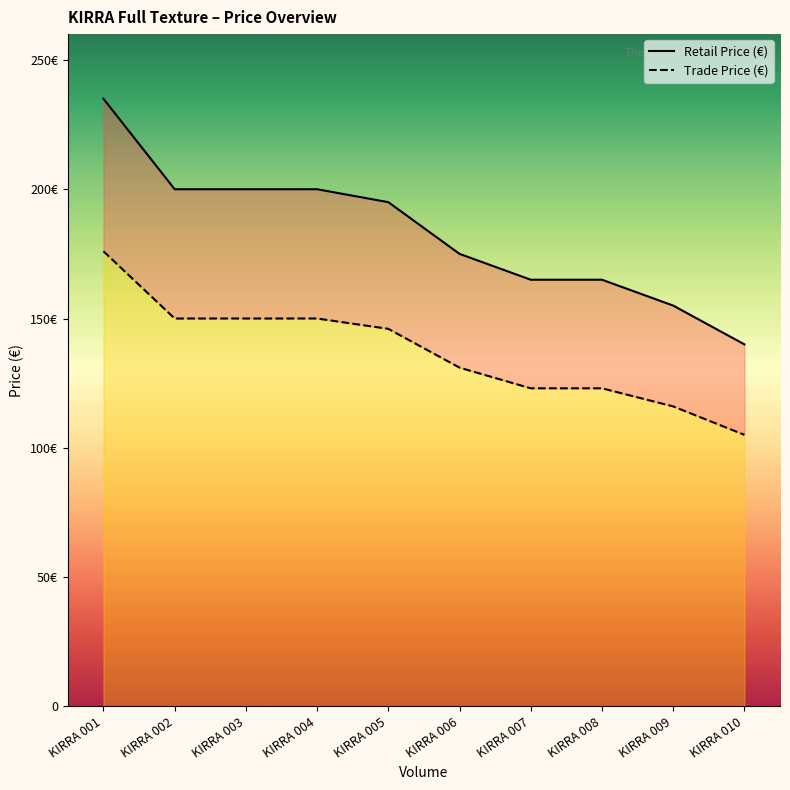

Rank the series by their maximum value, from highest to lowest.

Retail Price (€), Trade Price (€)